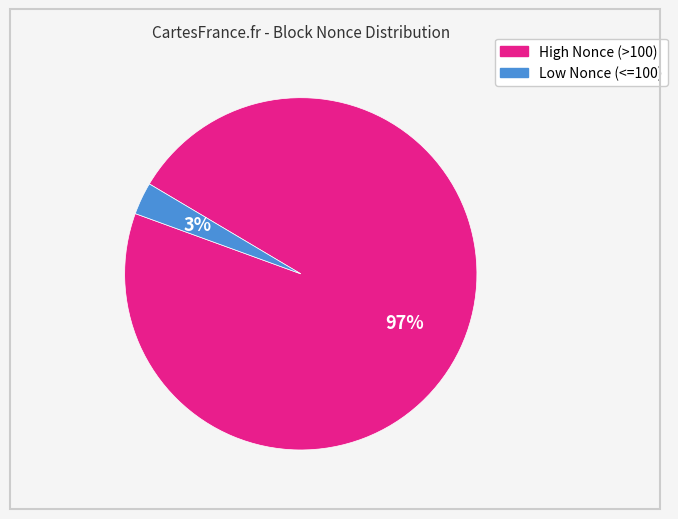

To the nearest percent, what is the difference between the largest and smallest slice percentages?

94%